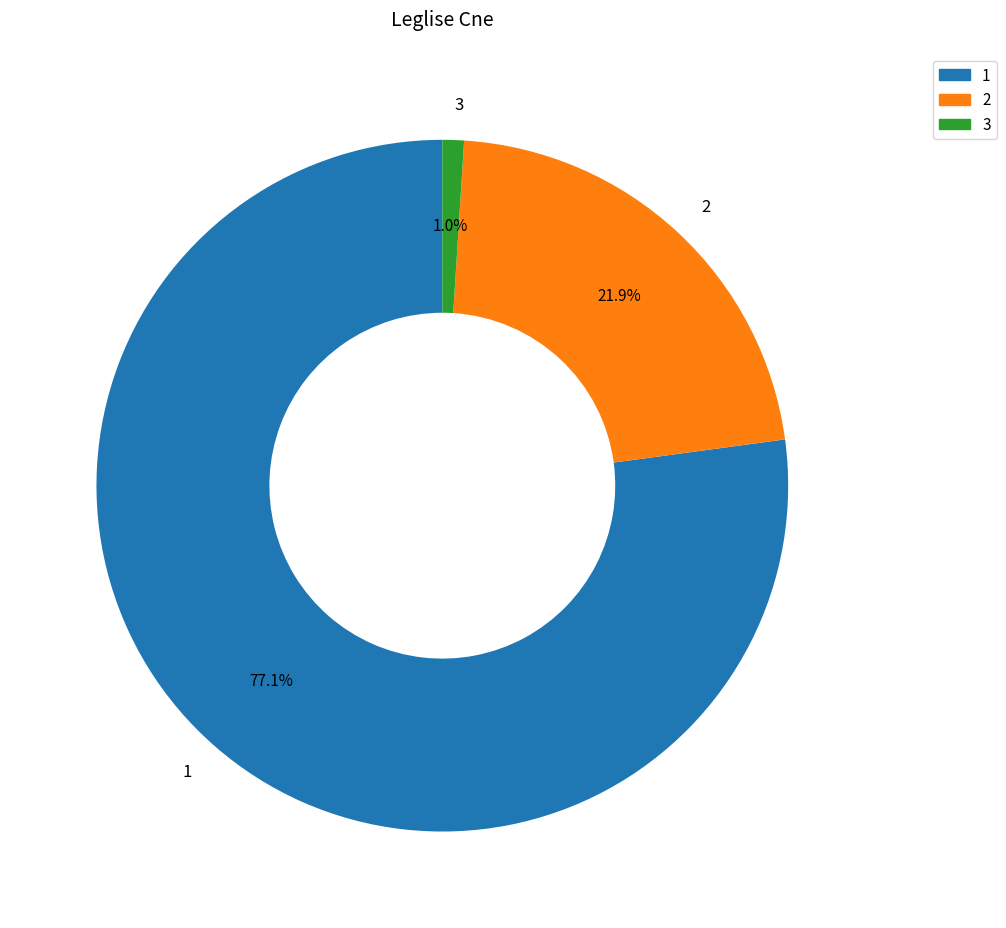

To the nearest percent, what portion does 2 represent?

22%